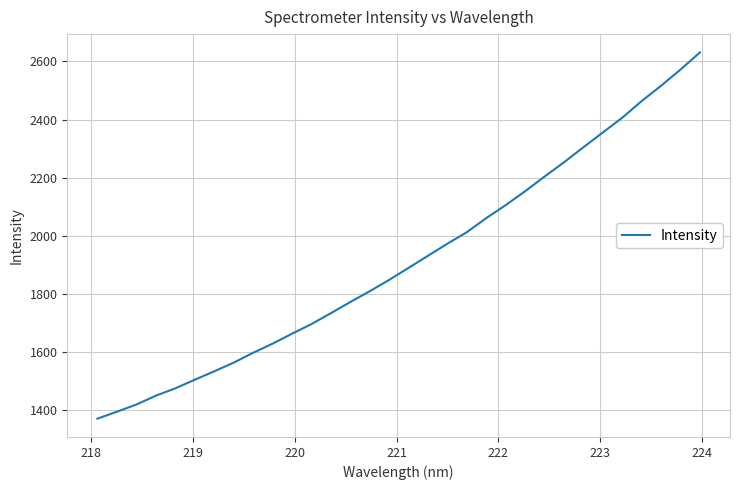

What is the difference between the maximum and minimum values?

1262.0